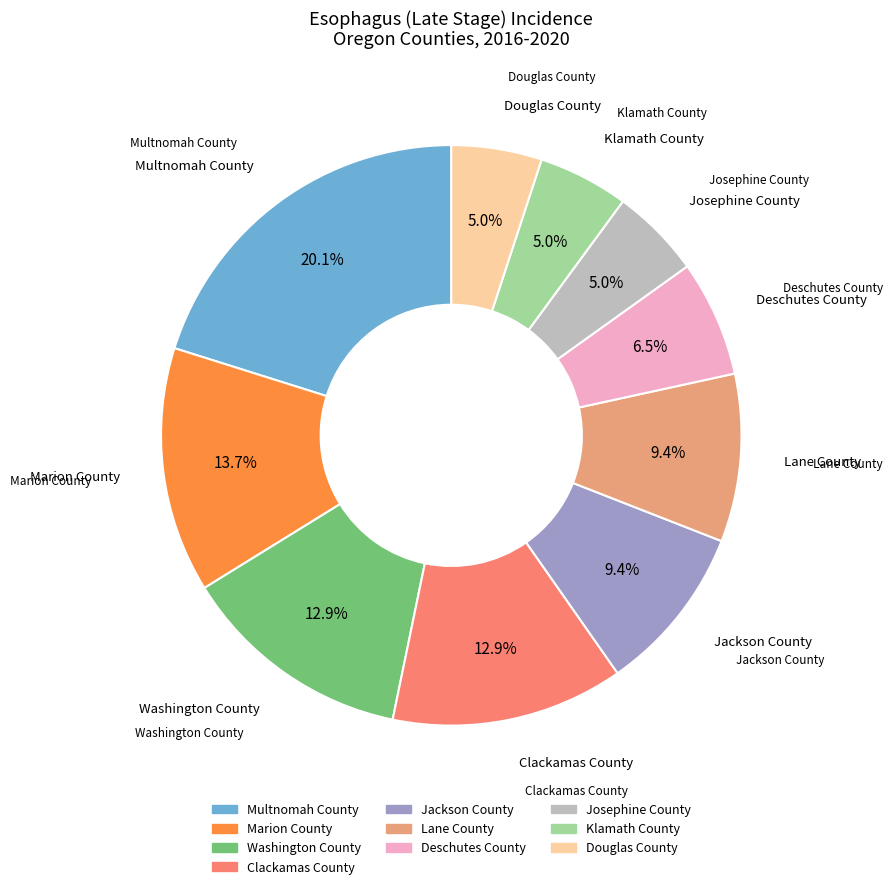

To the nearest percent, what portion does Clackamas County represent?

13%